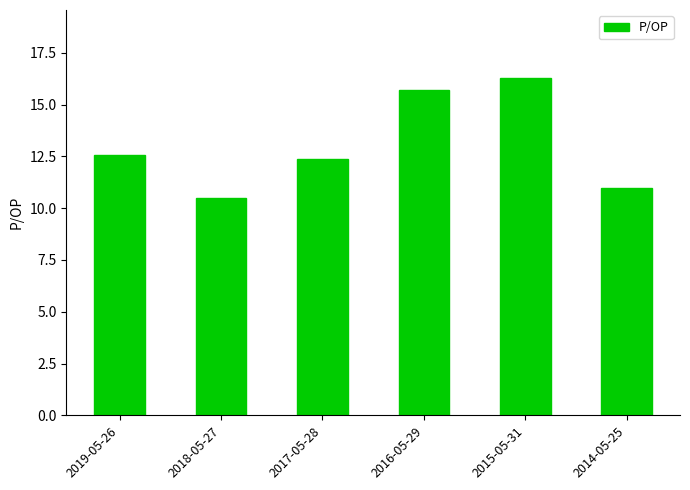

List the labels in order of value, largest first.

2015-05-31, 2016-05-29, 2019-05-26, 2017-05-28, 2014-05-25, 2018-05-27